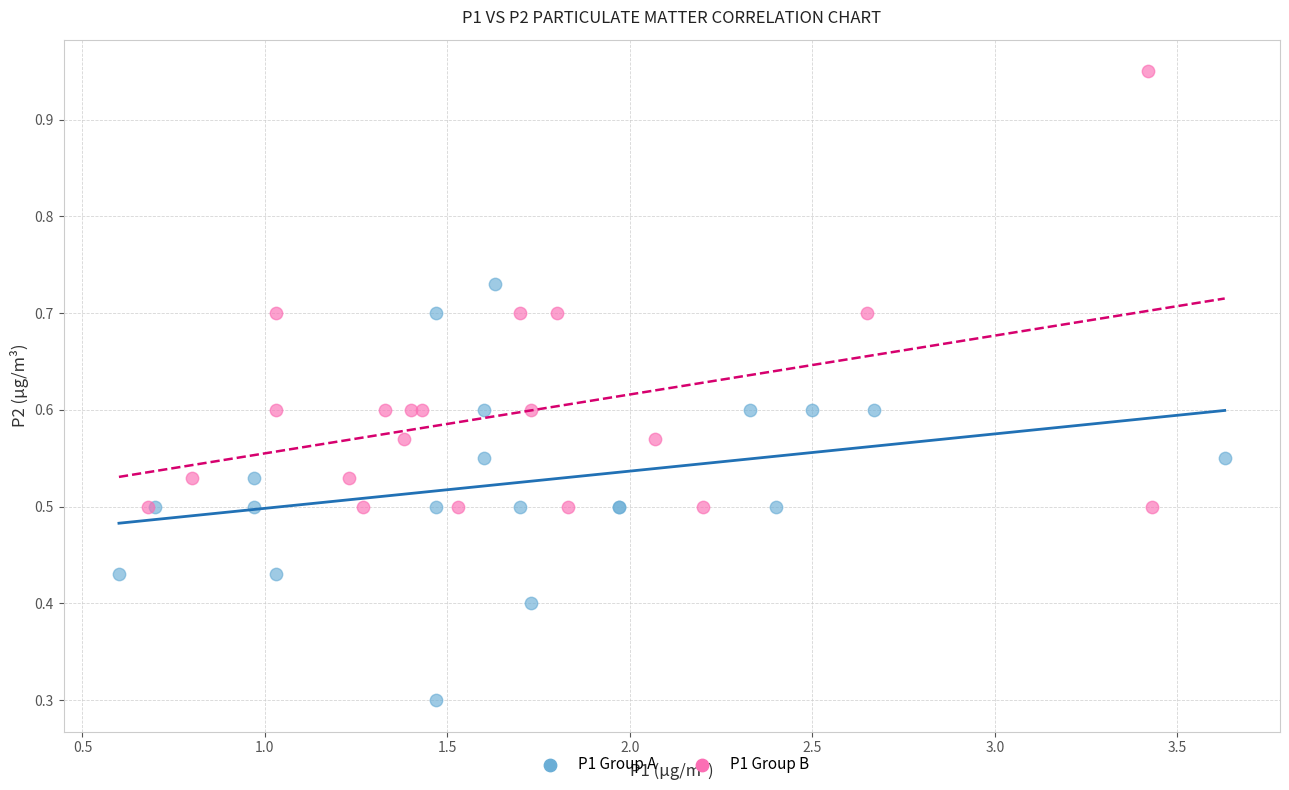

Which series reaches the maximum Y coordinate?

P1 Group B